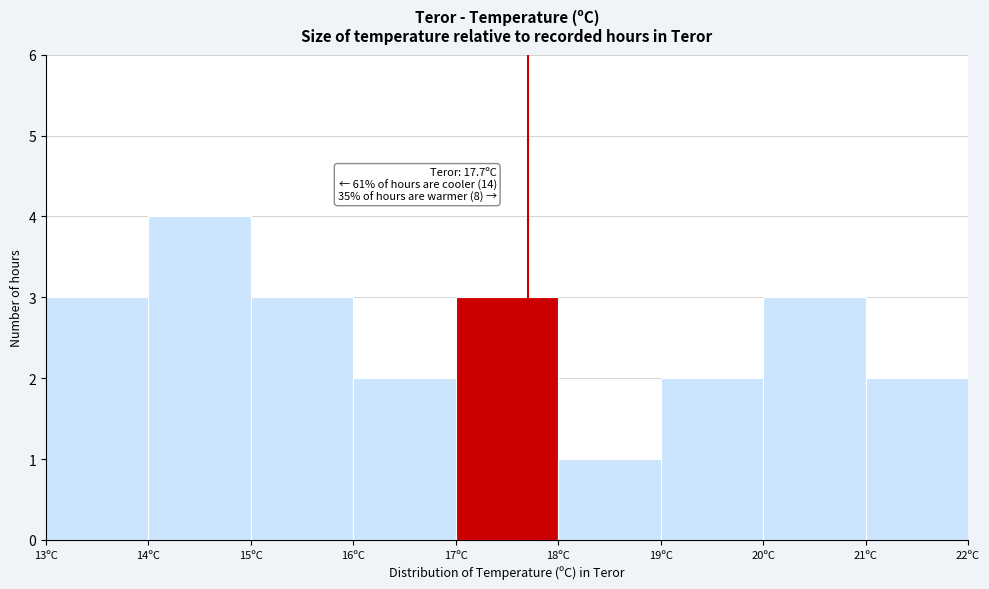

Which range on the x-axis has the tallest bar?

14 to 15